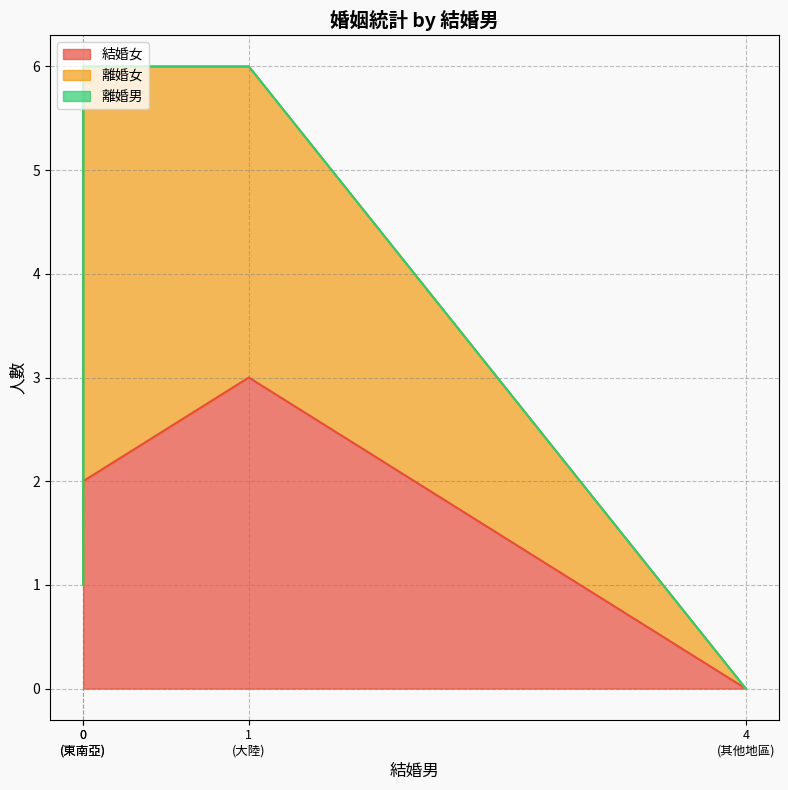

True or false: 離婚男 and 離婚女 intersect in this chart.

False